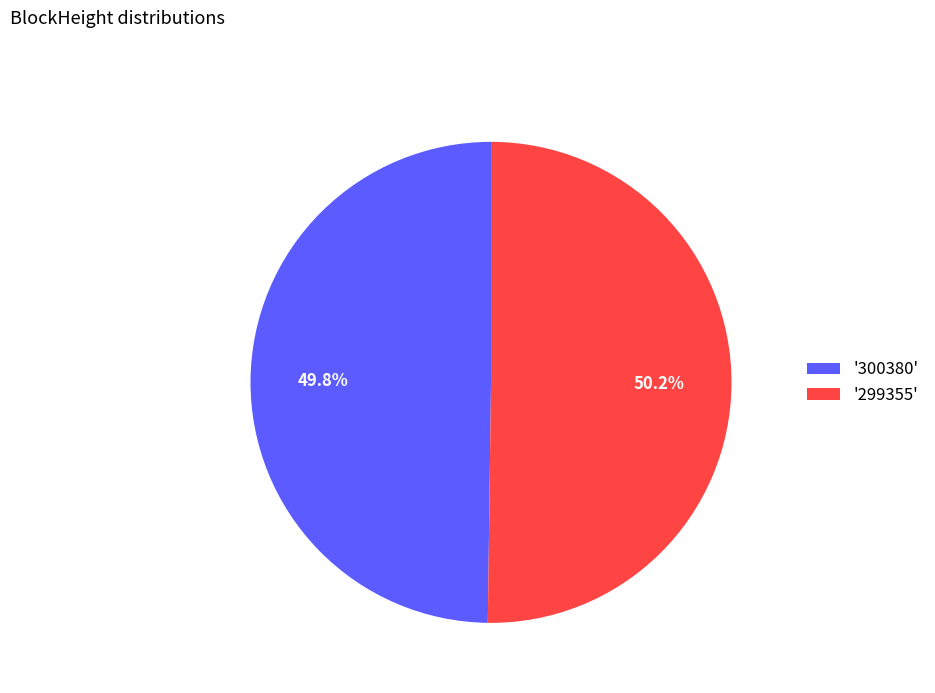

Approximately how many times larger is the value at '300380' compared to '299355'?

1.0